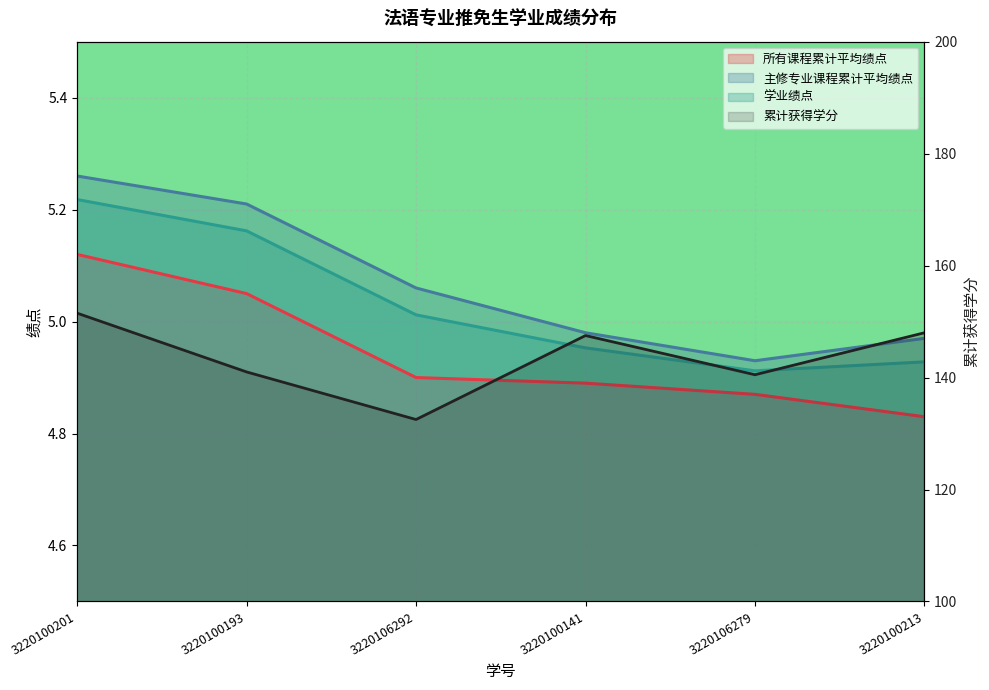

What is the total value across all series at 3220100201?

167.1